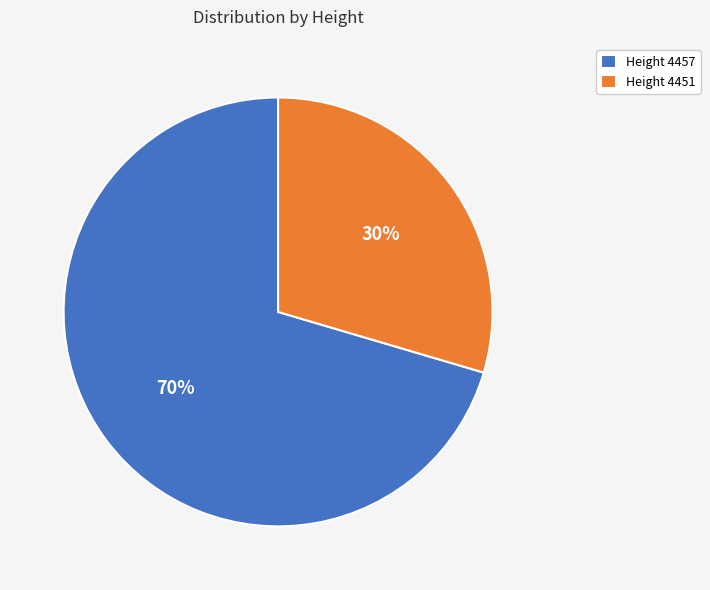

Does any single category account for the majority?

Yes